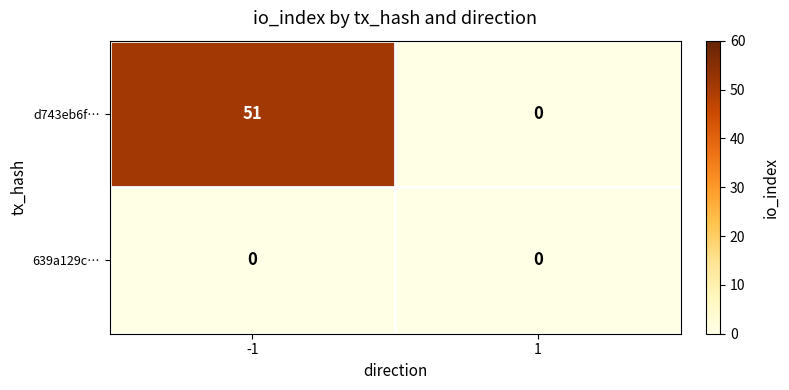

The value of d743eb6f… at -1 is 51. True or false?

True